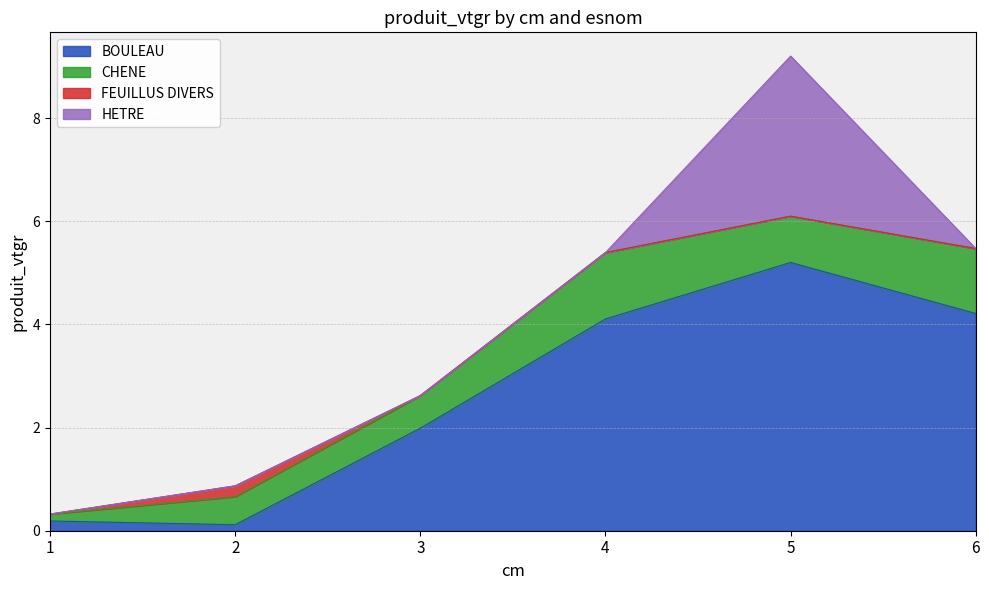

At 2, list the series in order from largest to smallest.

CHENE, FEUILLUS DIVERS, BOULEAU, HETRE